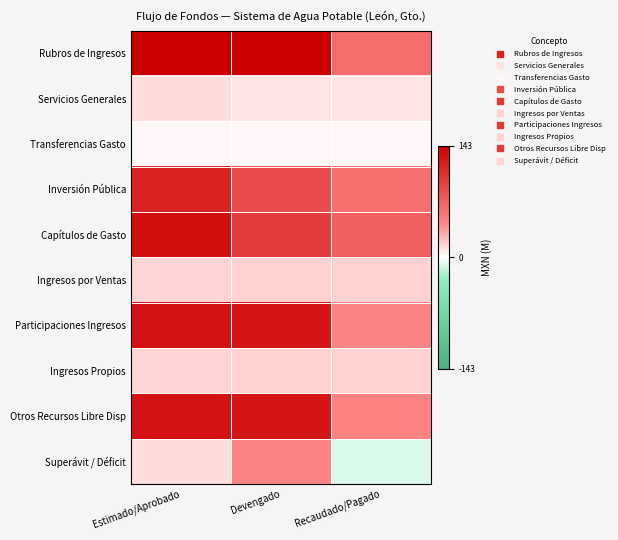

Reading left to right, extract all data points from this chart.

Rubros de Ingresos: Estimado/Aprobado=1.0	Devengado=1.0	Recaudado/Pagado=0.7
Servicios Generales: Estimado/Aprobado=0.5	Devengado=0.5	Recaudado/Pagado=0.5
Transferencias Gasto: Estimado/Aprobado=0.5	Devengado=0.5	Recaudado/Pagado=0.5
Inversión Pública: Estimado/Aprobado=0.9	Devengado=0.8	Recaudado/Pagado=0.7
Capítulos de Gasto: Estimado/Aprobado=1.0	Devengado=0.8	Recaudado/Pagado=0.8
Ingresos por Ventas: Estimado/Aprobado=0.6	Devengado=0.6	Recaudado/Pagado=0.6
Participaciones Ingresos: Estimado/Aprobado=0.9	Devengado=0.9	Recaudado/Pagado=0.7
Ingresos Propios: Estimado/Aprobado=0.6	Devengado=0.6	Recaudado/Pagado=0.6
Otros Recursos Libre Disp: Estimado/Aprobado=0.9	Devengado=0.9	Recaudado/Pagado=0.7
Superávit / Déficit: Estimado/Aprobado=0.5	Devengado=0.7	Recaudado/Pagado=0.5